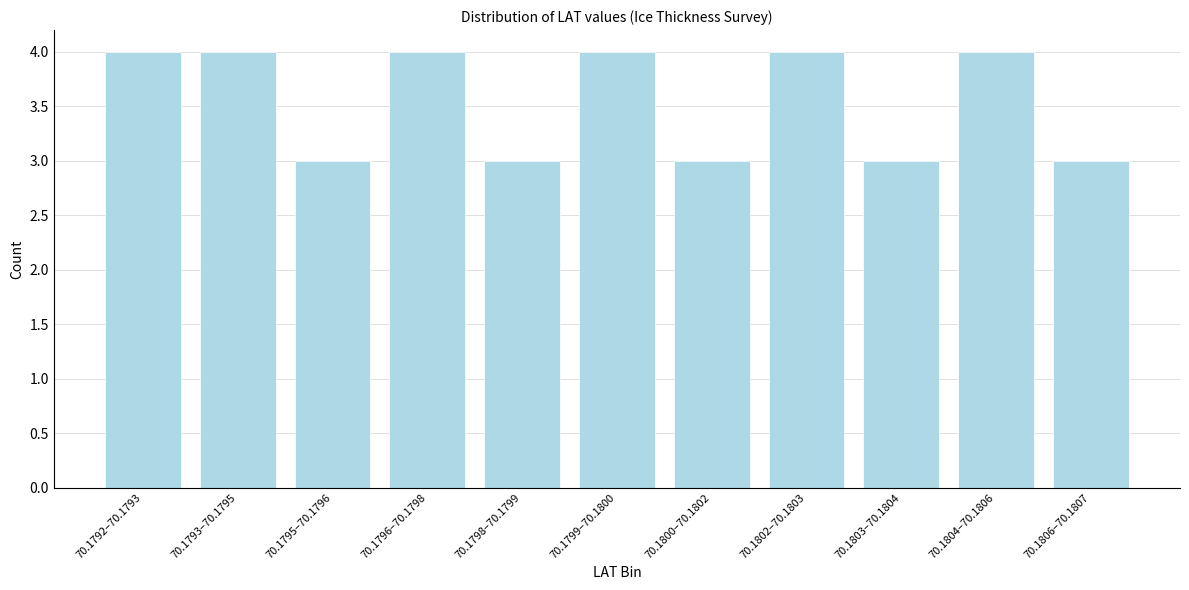

Reading left to right, extract all data points from this chart.

4	4	3	4	3	4	3	4	3	4	3